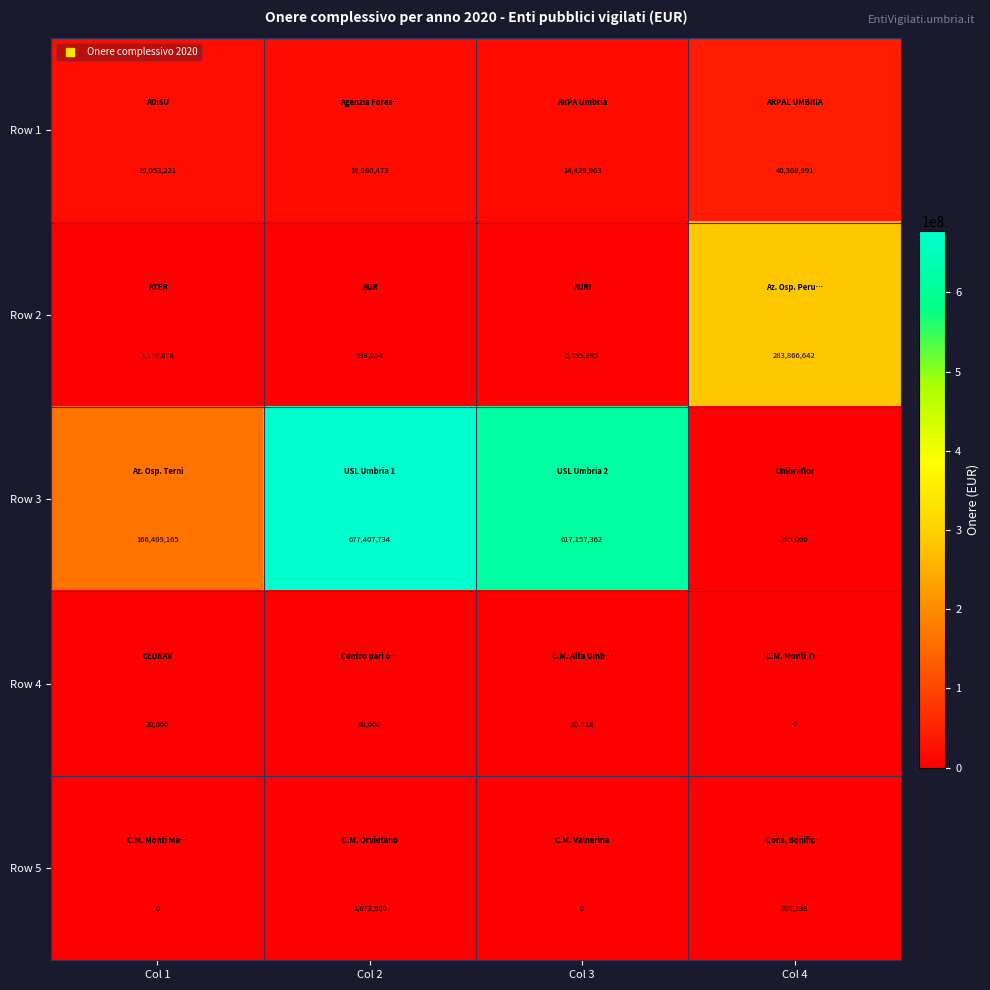

What is the difference between the maximum and second lowest values in the Row 1 series?

24288518